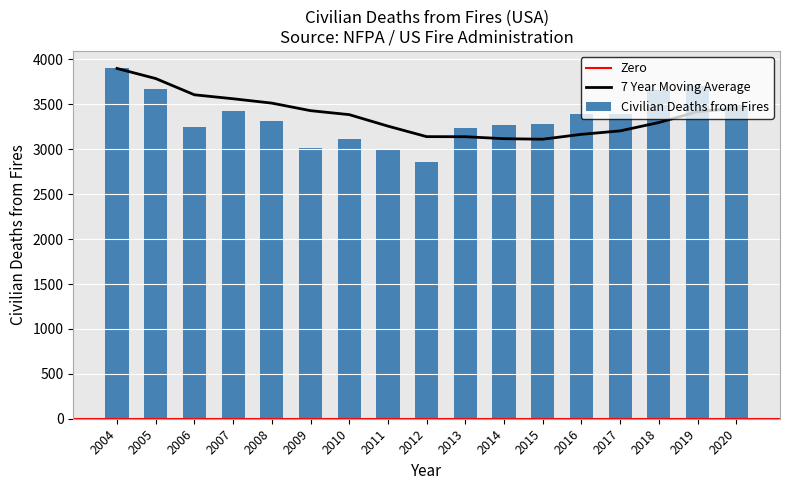

What is the smallest value displayed?

2855